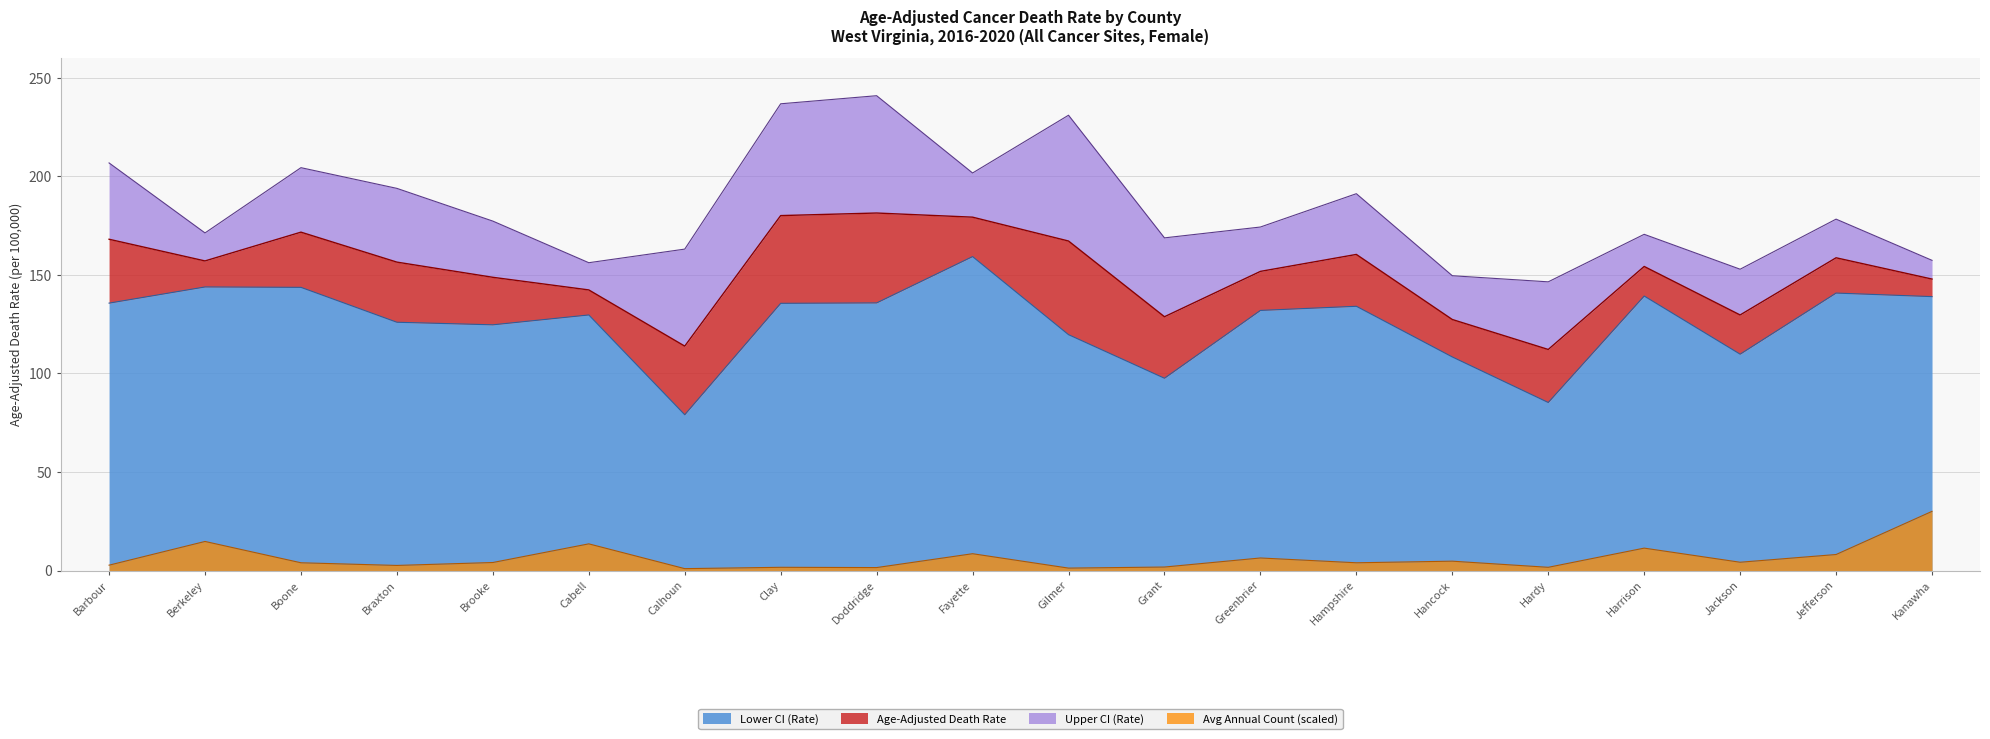

What is the average value of the Average Annual Count series?

6.4